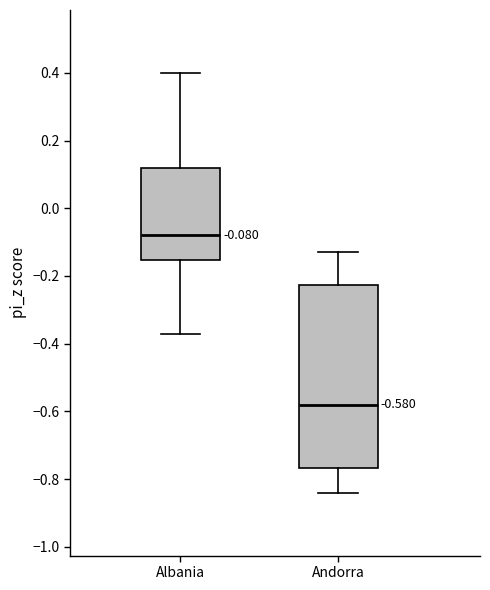

Comparing the boxes themselves (not the whiskers), which one is the tallest?

Andorra